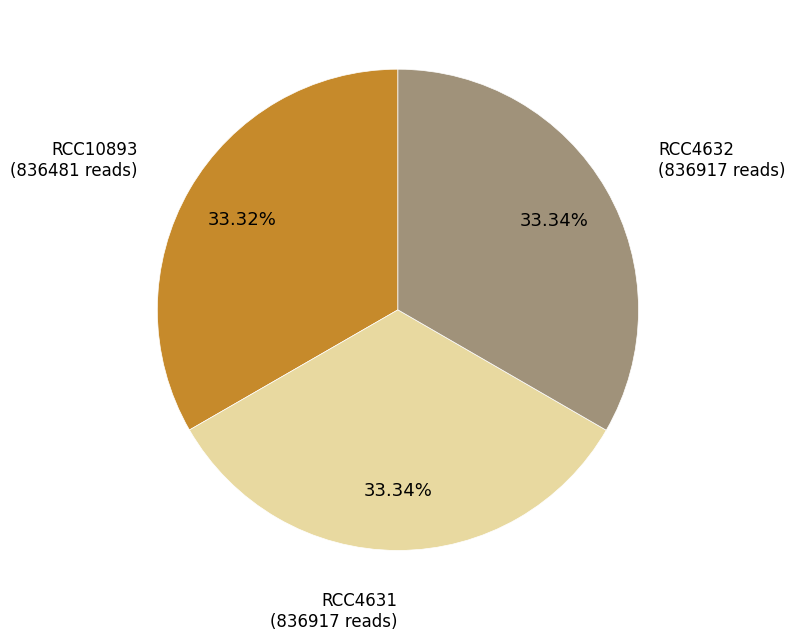

What is the total percentage of RCC4631 and RCC10893?

66.7%